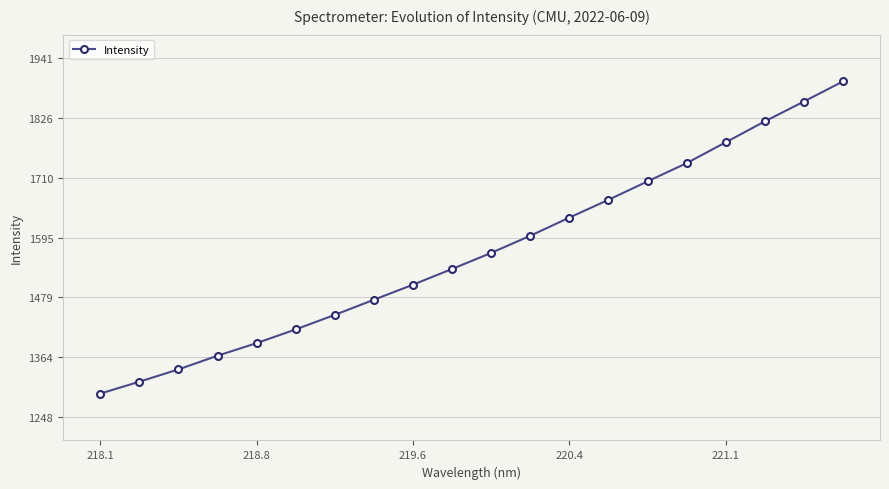

What is the smallest value displayed?

1293.9